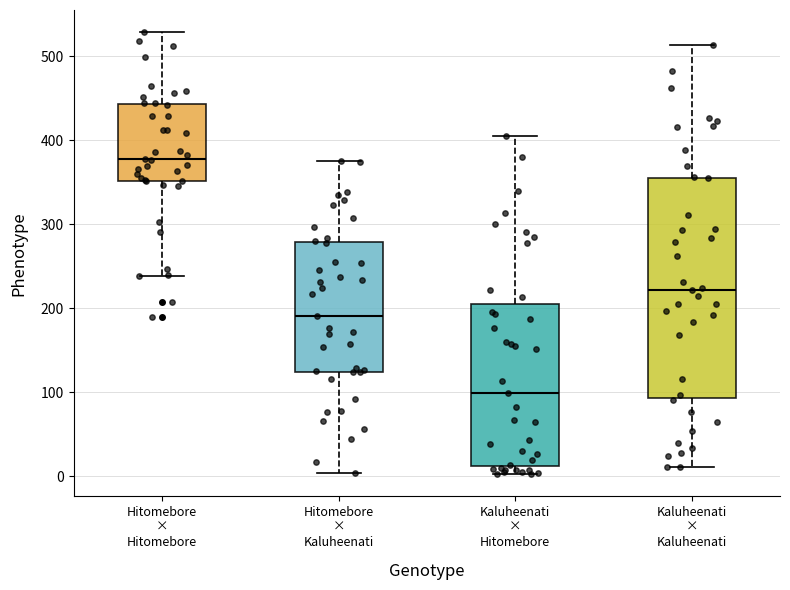

Reading left to right, transcribe this box plot: for each box, give where its median line is, the range the box spans, and where its two whiskers end, as read against the y-axis. The values are not printed on the chart, so give them approximately, as read against the axis.

Hitomebore × Hitomebore: median 380, box 350 to 440, whiskers 240 to 530
Hitomebore × Kaluheenati: median 190, box 120 to 280, whiskers 0 to 380
Kaluheenati × Hitomebore: median 100, box 10 to 200, whiskers 0 to 410
Kaluheenati × Kaluheenati: median 220, box 90 to 360, whiskers 10 to 510